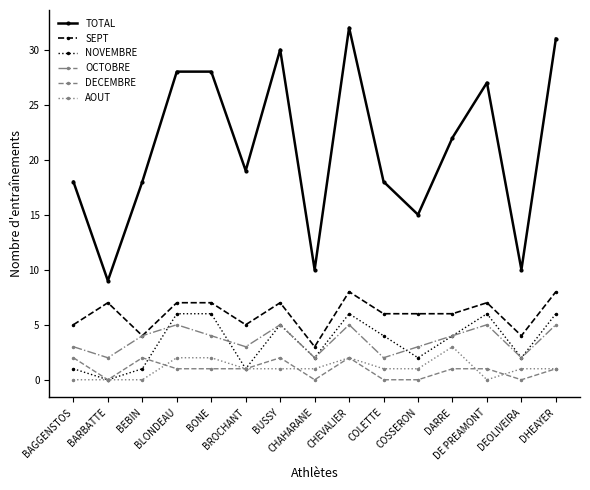

What is the sum of all NOVEMBRE values?

52